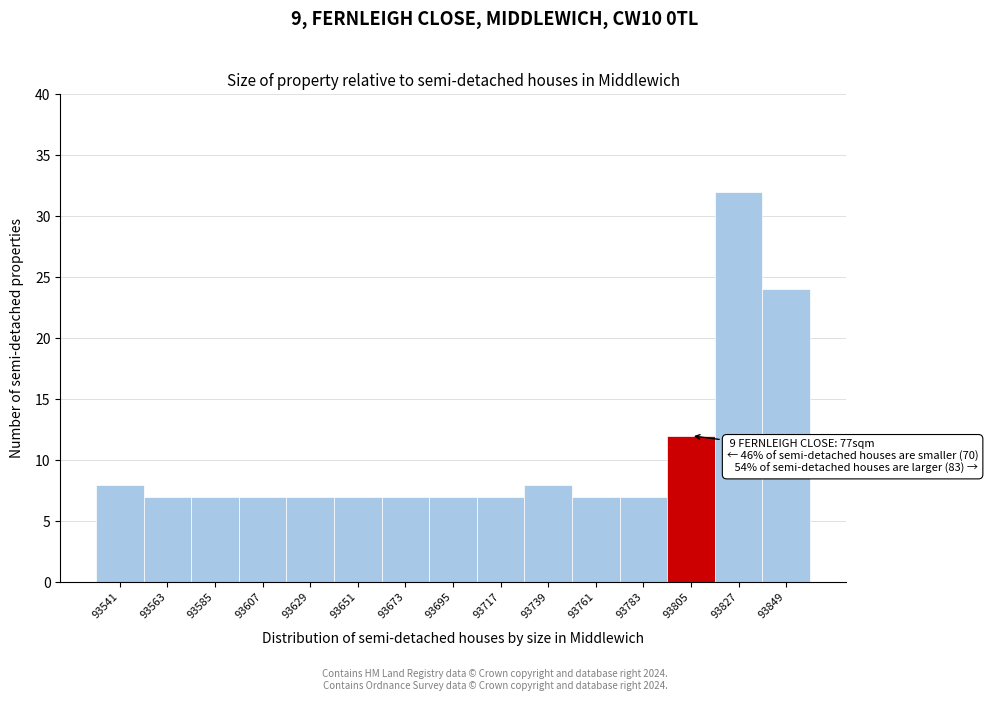

Over which range of the x-axis is the bar tallest?

93815 to 93840